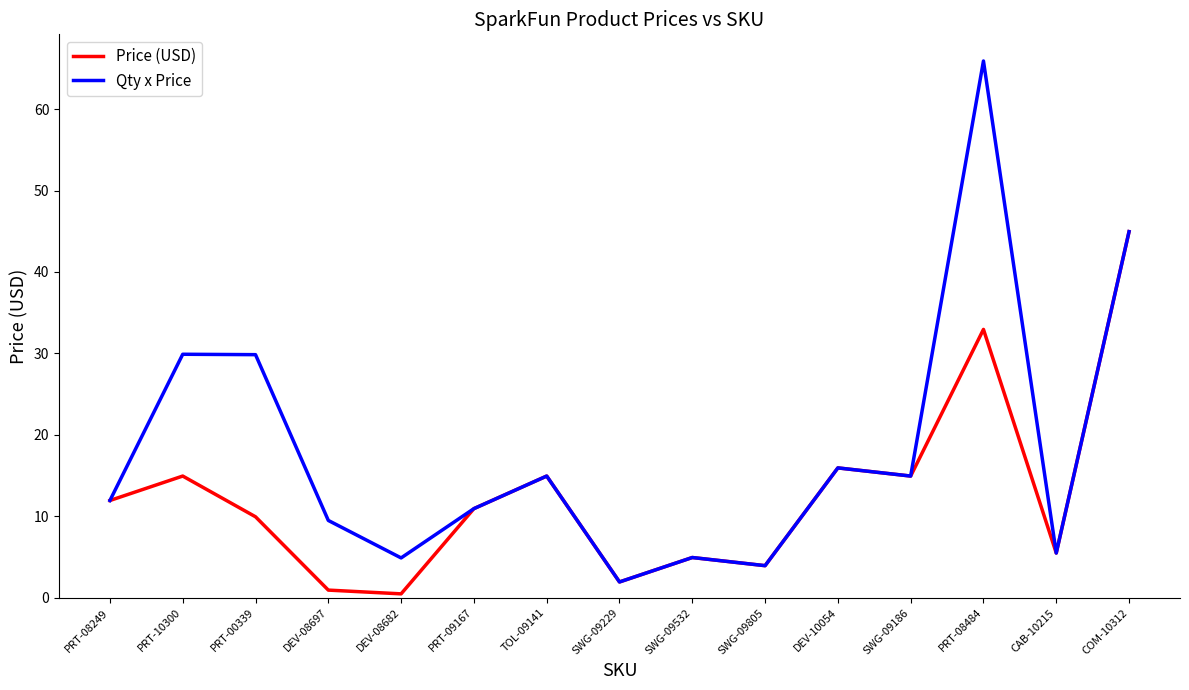

At which category is the sum across all series the highest?

PRT-08484